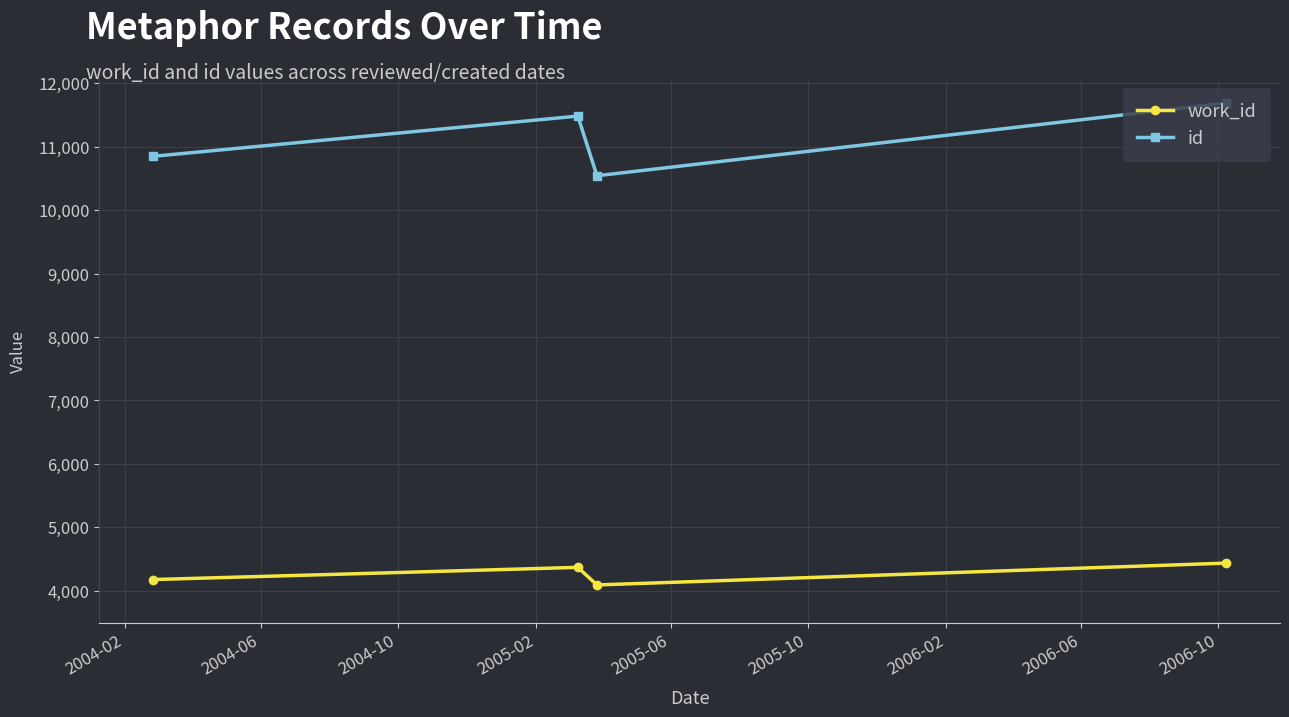

What is the difference between the maximum and minimum values in the id series?

1147